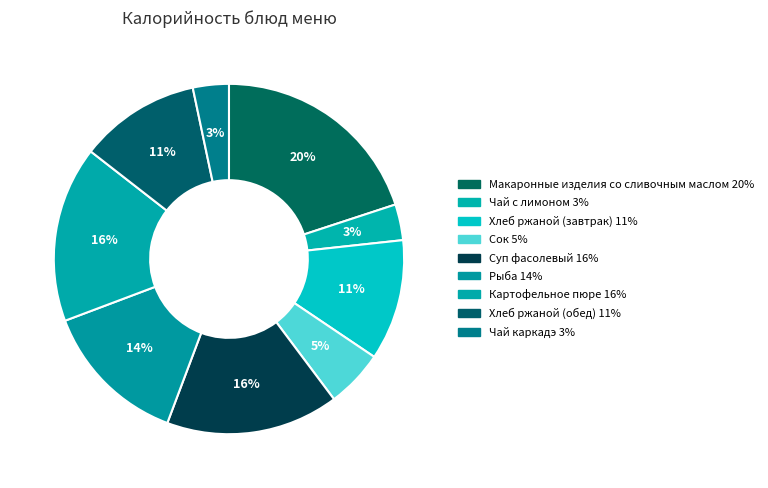

To the nearest percent, what is the difference between the largest and smallest slice percentages?

17%